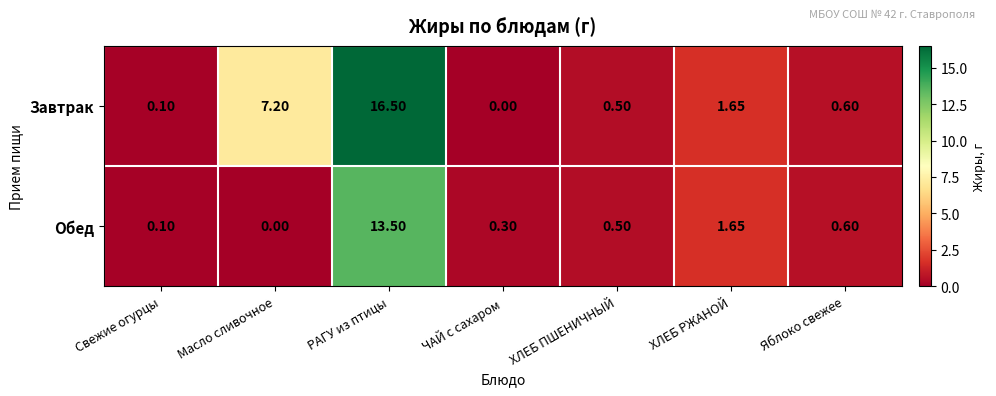

Which series has the widest spread of values?

Завтрак